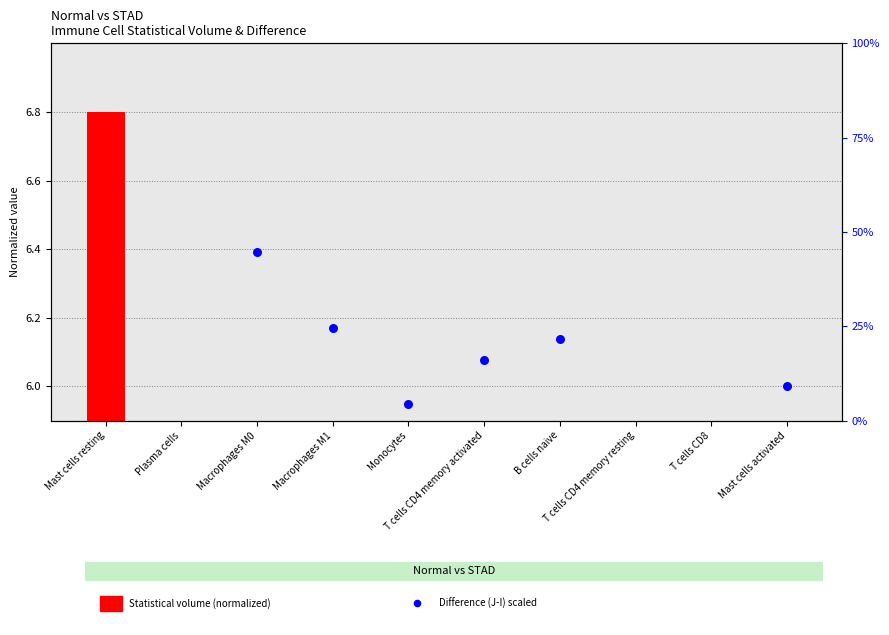

What is the total value across all series at Mast cells resting?

12.5